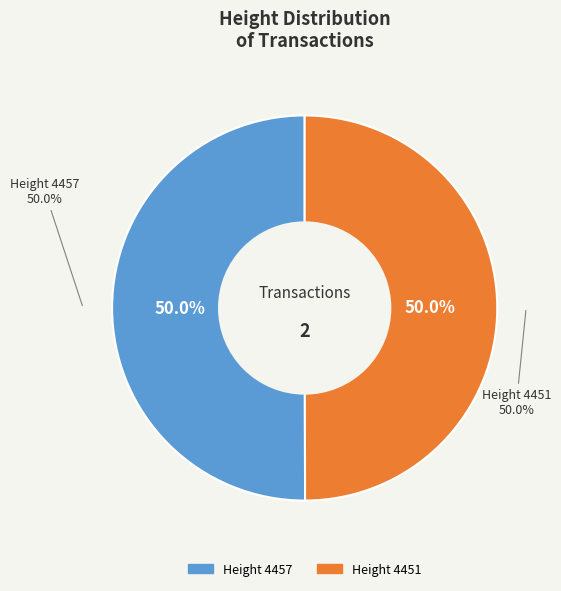

What percentage is the 4451 slice, to the nearest percent?

50%